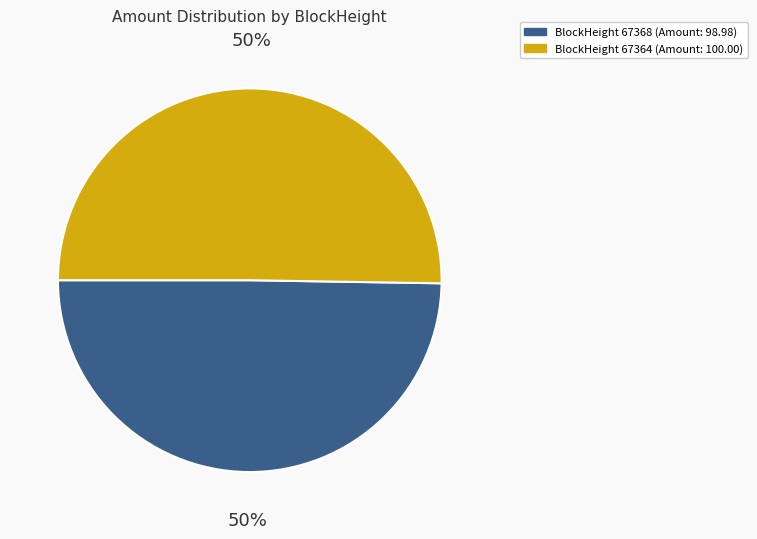

To the nearest percent, what is the average slice percentage?

50%